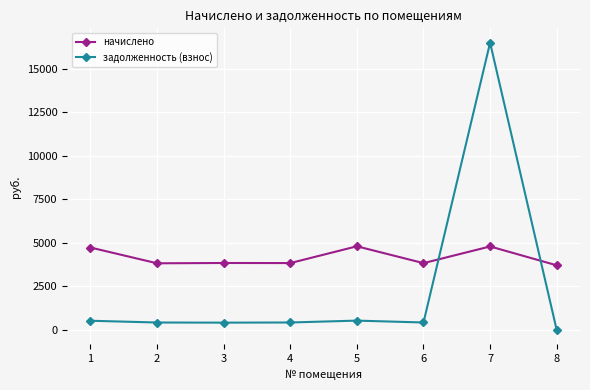

Between 5 and 6, which series saw the biggest shift?

начислено